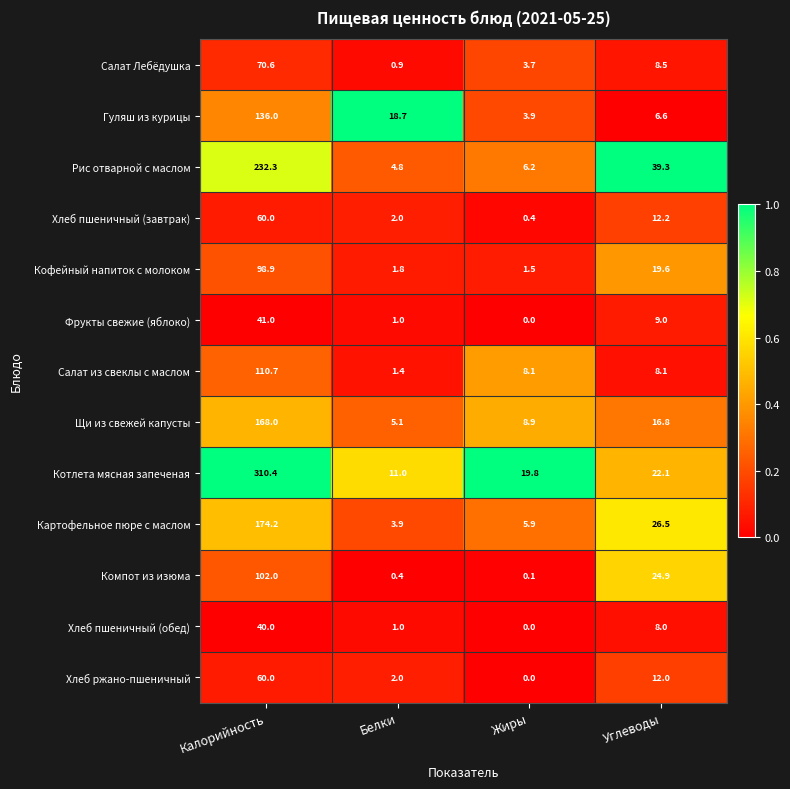

What is the difference between the highest and lowest values at Белки?

18.3